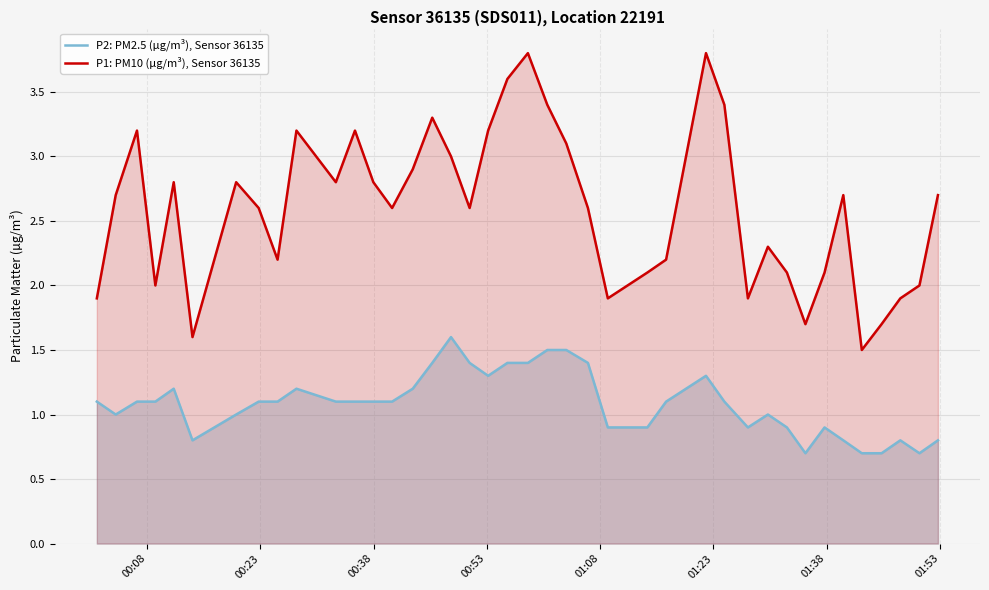

Reading left to right, transcribe all the data shown in this chart.

P2: PM2.5 (µg/m³), Sensor 36135: 1.1	1.0	1.1	1.1	1.2	0.8	1.0	1.1	1.1	1.2	1.1	1.1	1.1	1.1	1.2	1.4	1.6	1.4	1.3	1.4	1.4	1.5	1.5	1.4	0.9	0.9	1.1	1.3	1.1	0.9	1.0	0.9	0.7	0.9	0.8	0.7	0.7	0.8	0.7	0.8
P1: PM10 (µg/m³), Sensor 36135: 1.9	2.7	3.2	2.0	2.8	1.6	2.8	2.6	2.2	3.2	2.8	3.2	2.8	2.6	2.9	3.3	3.0	2.6	3.2	3.6	3.8	3.4	3.1	2.6	1.9	2.1	2.2	3.8	3.4	1.9	2.3	2.1	1.7	2.1	2.7	1.5	1.7	1.9	2.0	2.7